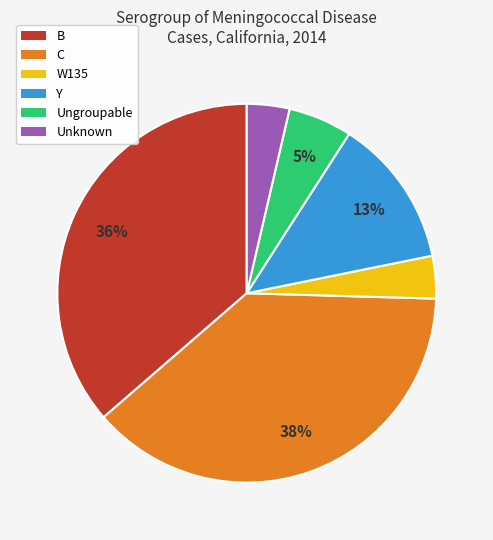

What percentage is the Y slice, to the nearest percent?

13%